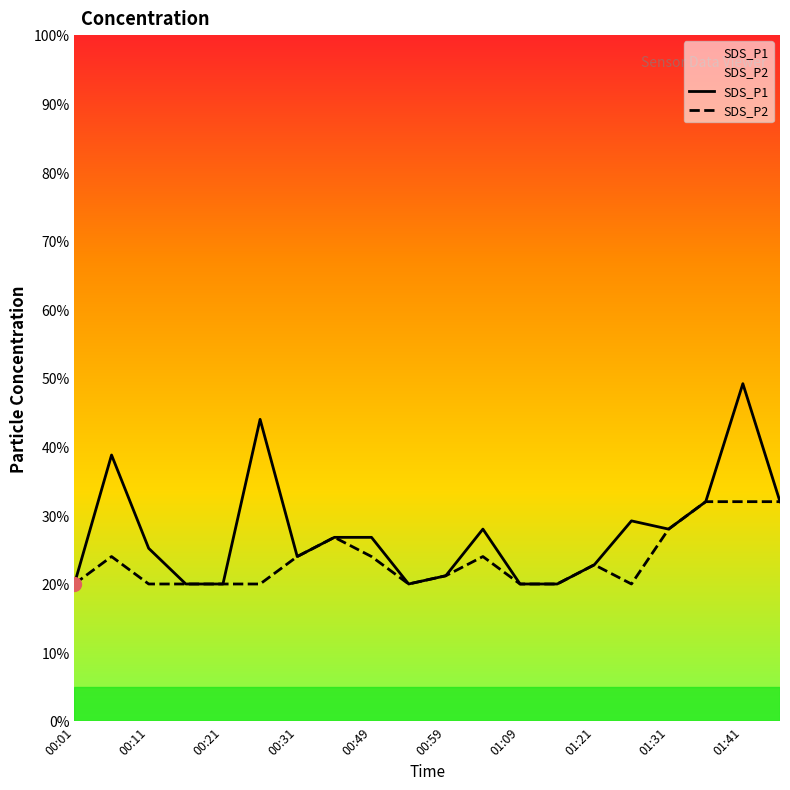

True or false: SDS_P2 and SDS_P1 intersect in this chart.

False